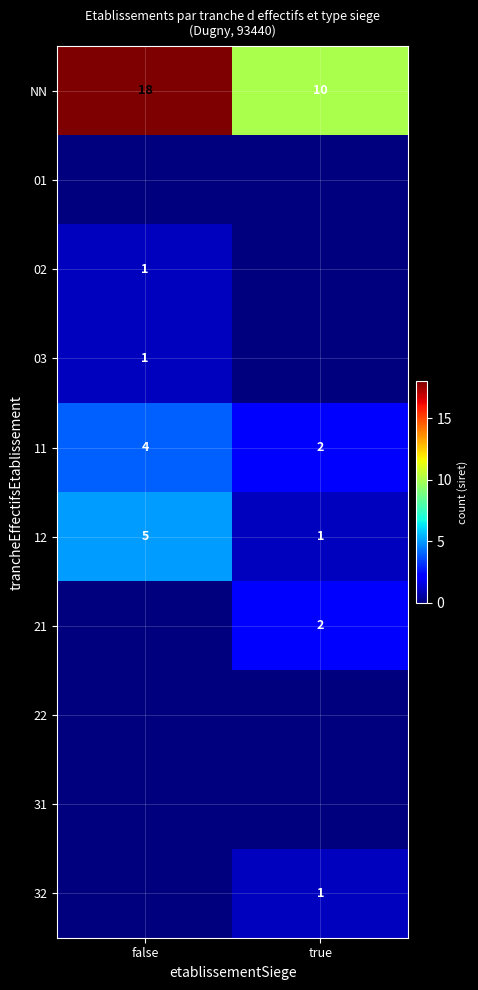

The 11 series shows 4 at false. True or false?

True